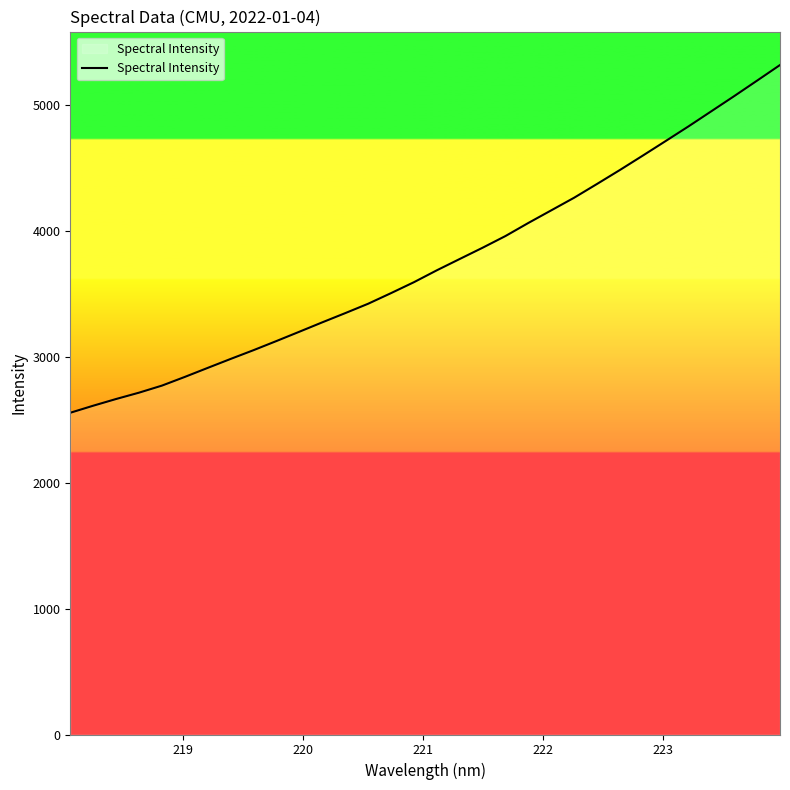

What is the maximum value shown in the chart?

5319.3